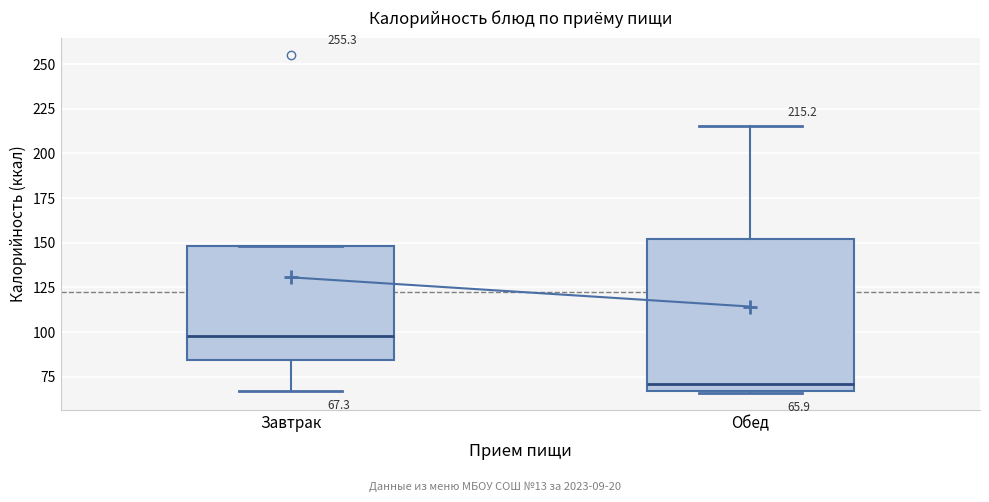

Which box is the tallest, from its lower edge to its upper edge?

Обед